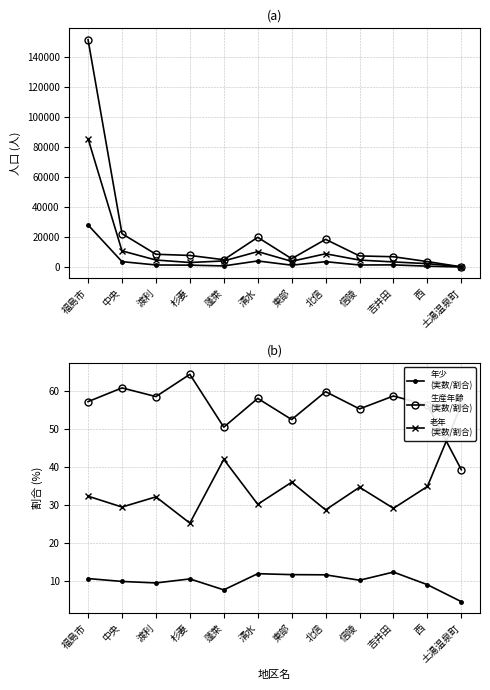

The value of 老年人口(実数) at 西 is 2237.0. True or false?

True